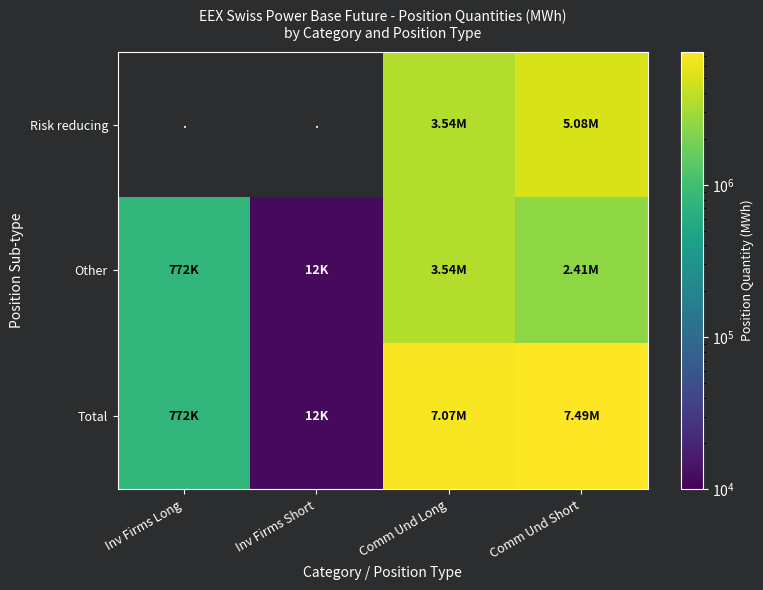

What is the spread (max minus min) of values at Comm Und Short?

5082632.0